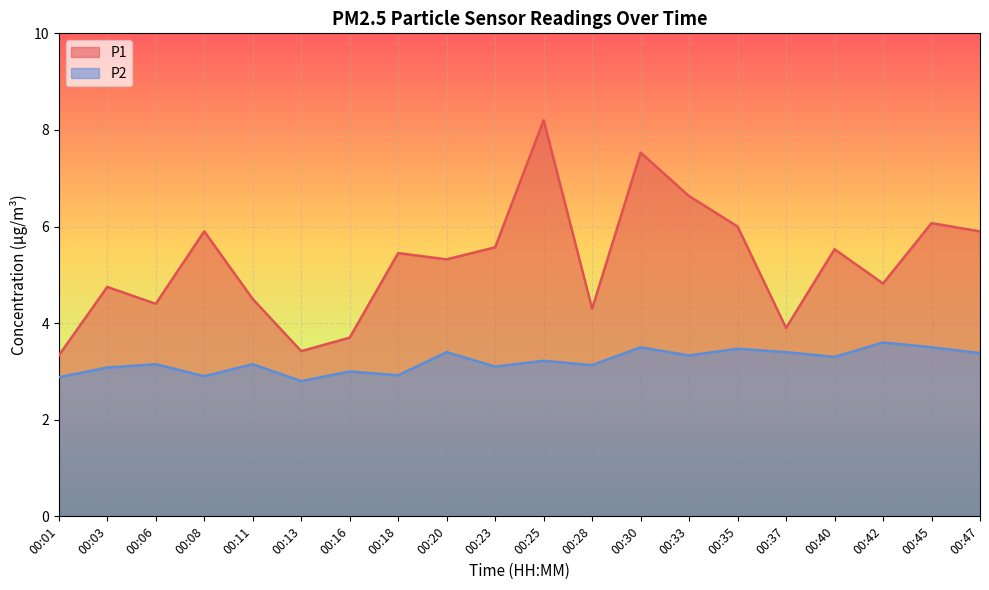

True or false: P2 and P1 cross at least once.

False